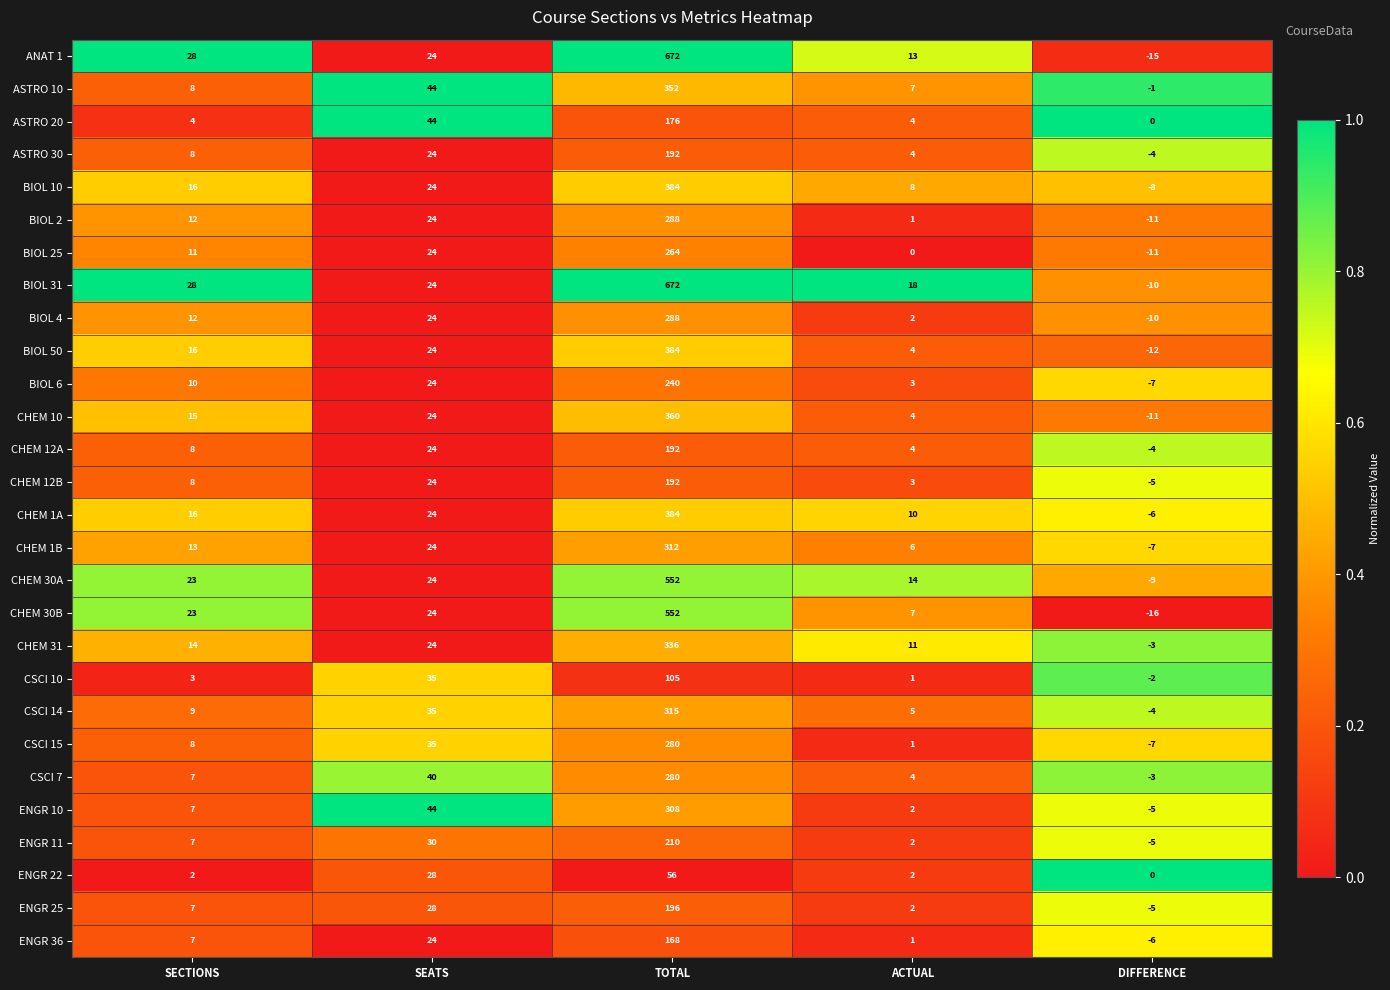

What is the difference between the maximum and minimum values in the BIOL 25 series?

275